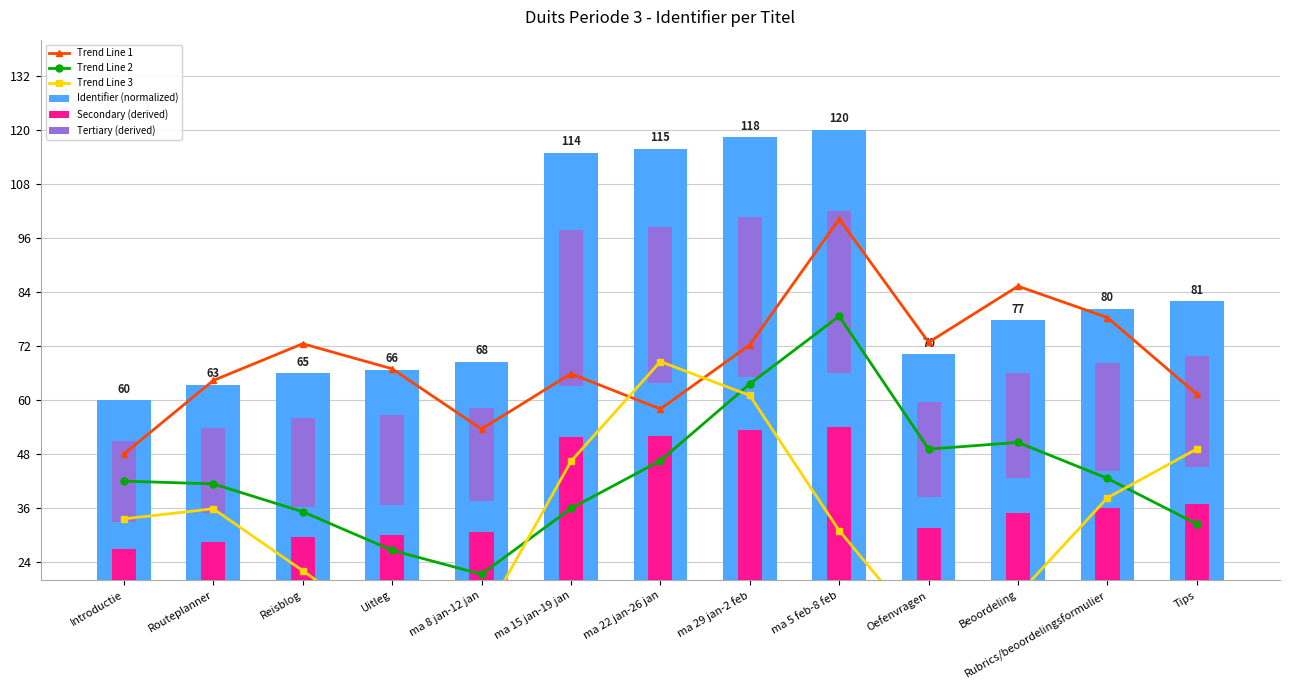

How many groups of bars are there?

13